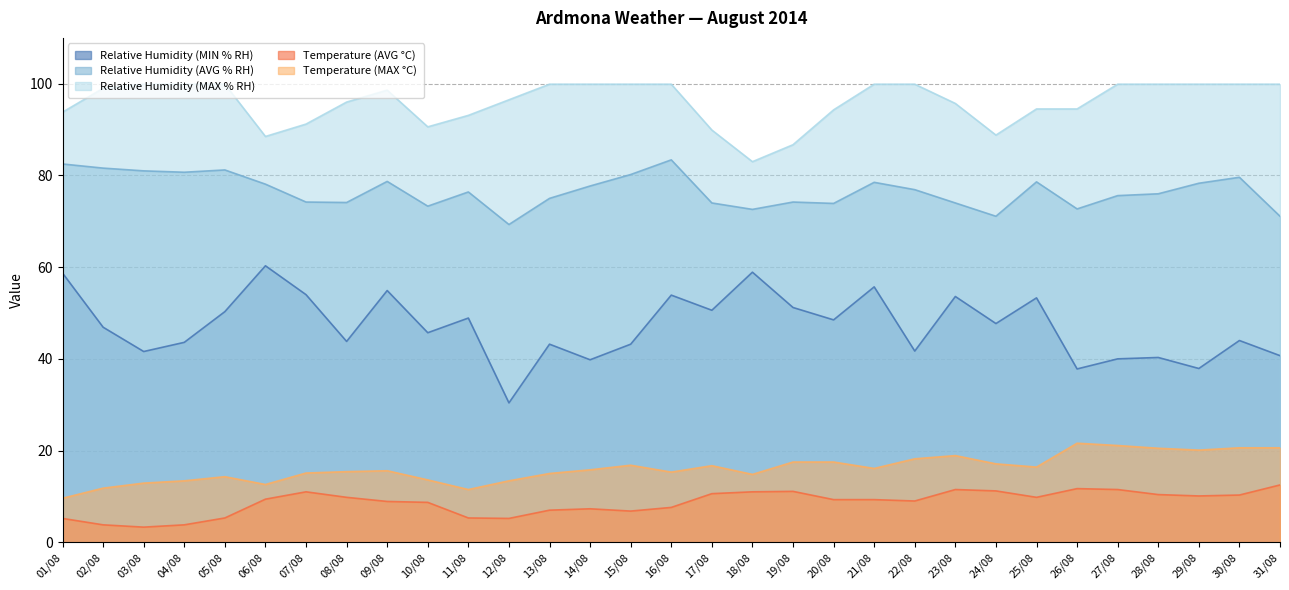

What is the value of the Temperature (AVG °C) point at the 20th from the left?

9.3